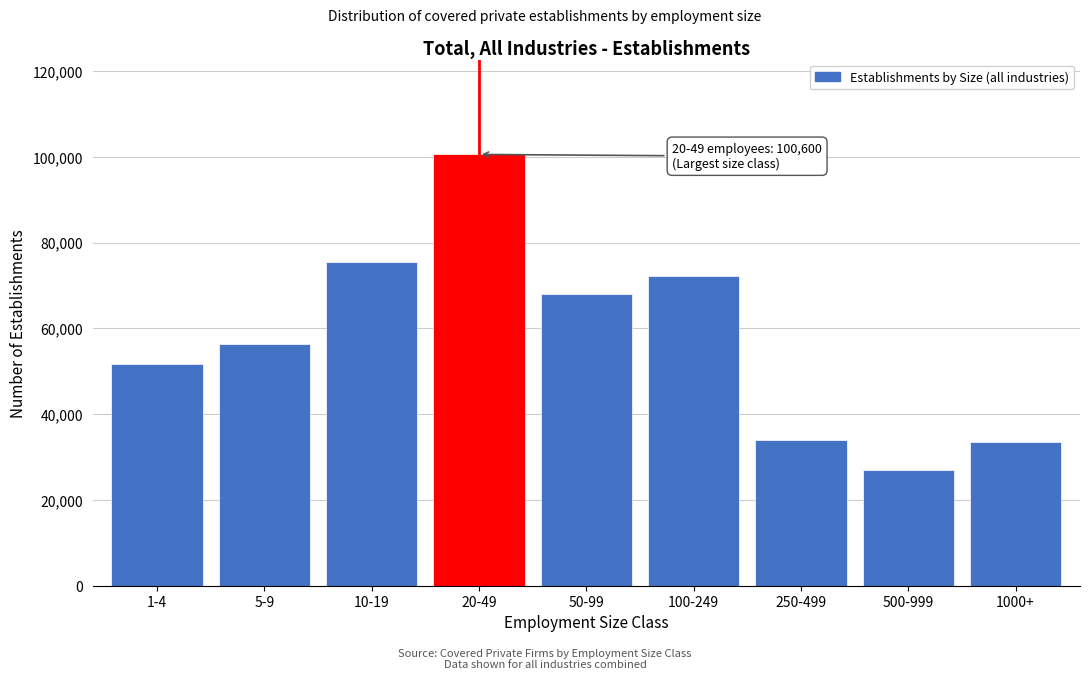

What is the difference between the values at 250-499 and 500-999?

6910